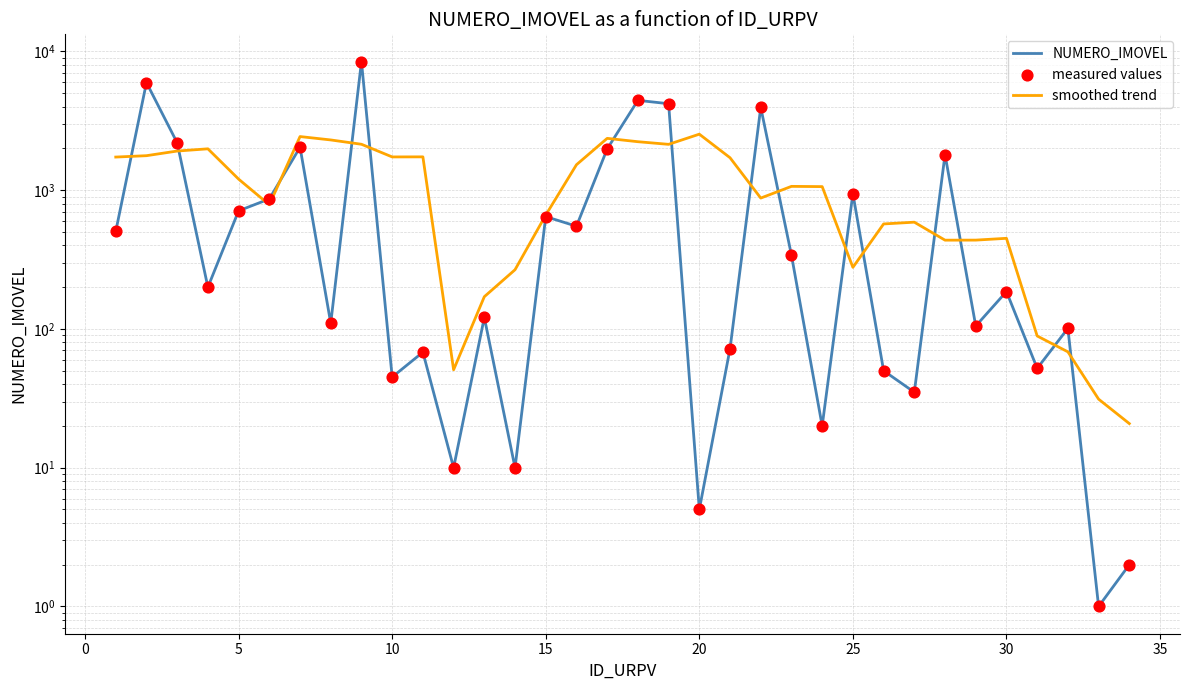

Which series reaches the maximum Y coordinate?

NUMERO_IMOVEL